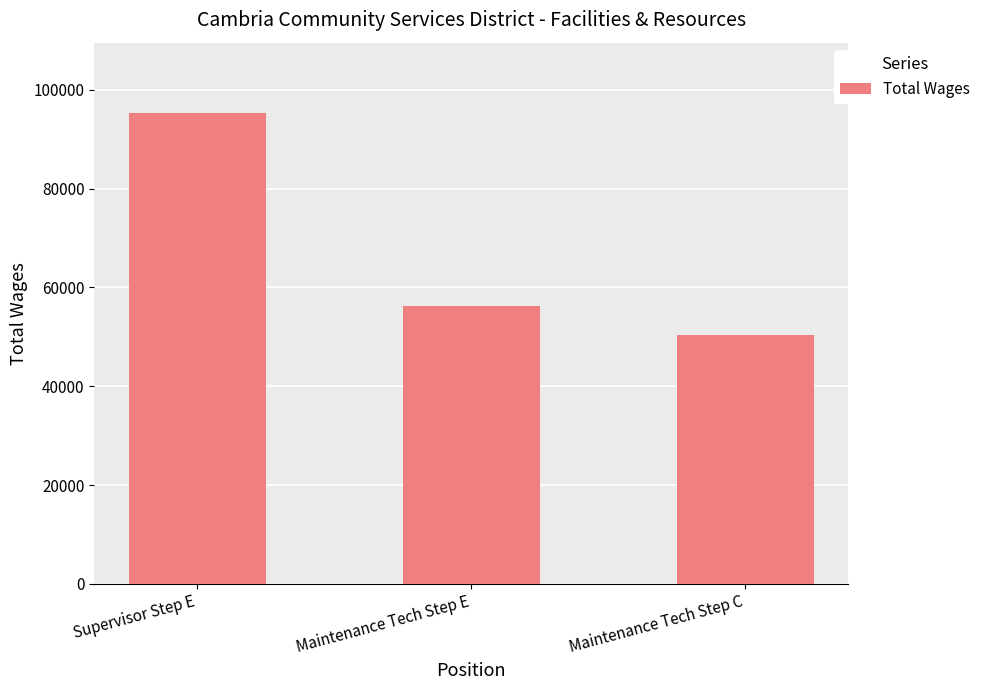

Reading left to right, what are all the values shown in this chart?

Supervisor Step E=95242	Maintenance Tech Step E=56233	Maintenance Tech Step C=50375